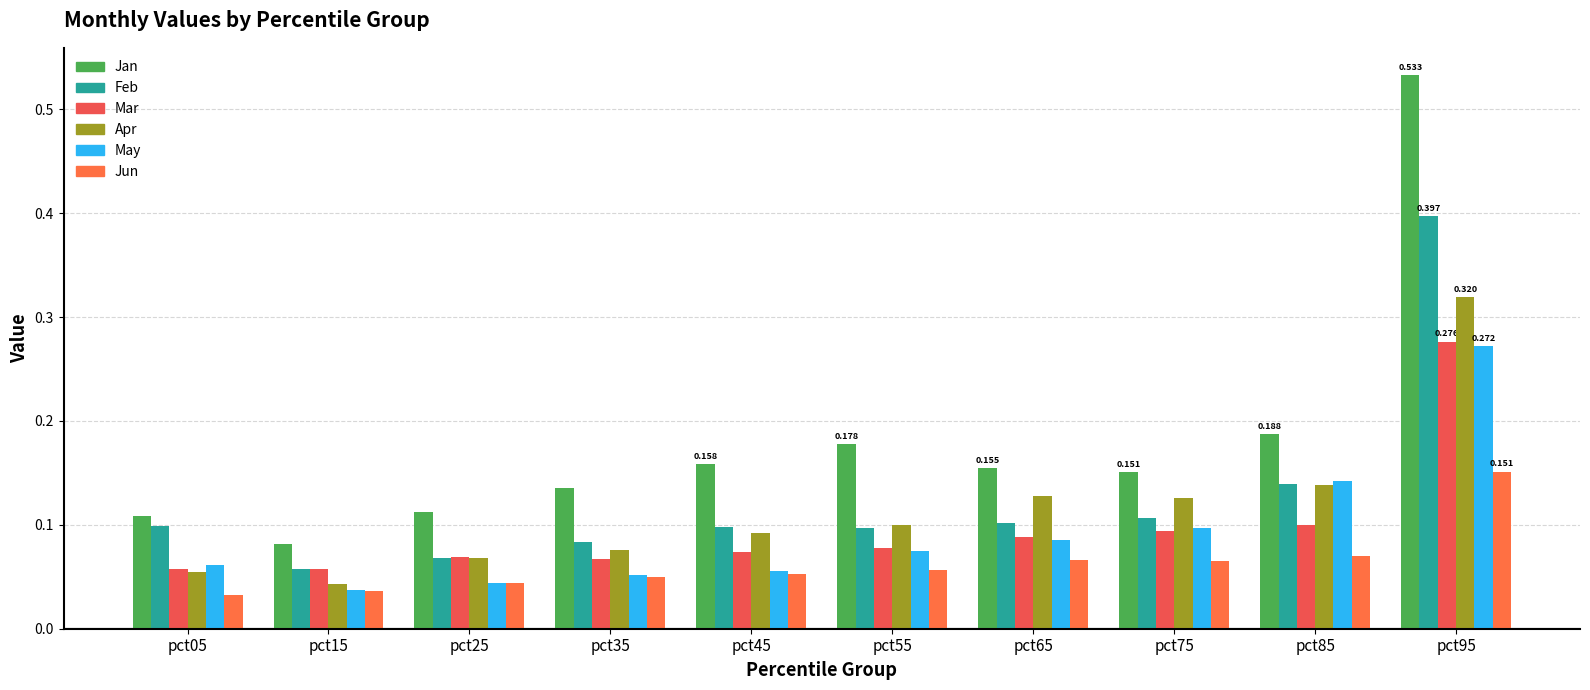

Are the bars grouped side by side (vs. stacked)?

Yes